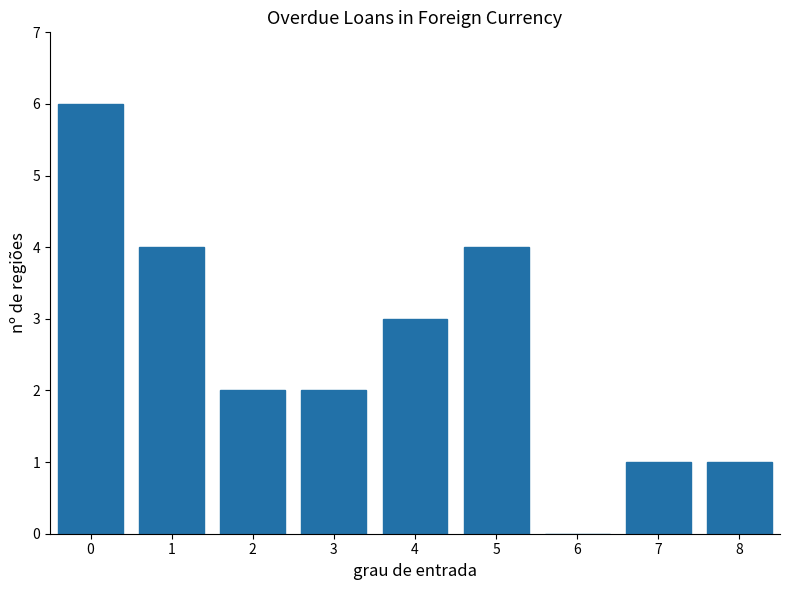

Reading left to right, transcribe all the data shown in this chart.

0=6	1=4	2=2	3=2	4=3	5=4	6=0	7=1	8=1